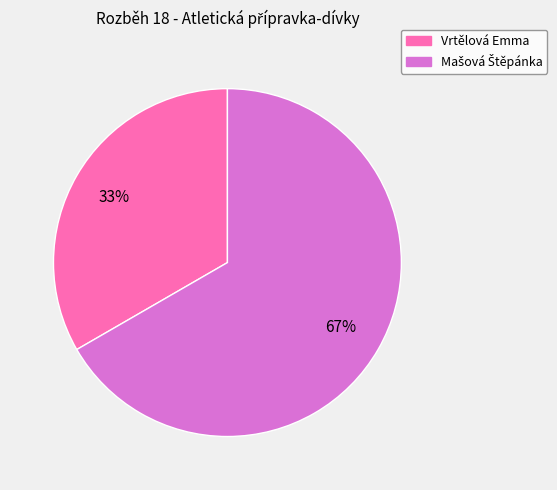

Does Vrtělová Emma represent more than half of the total?

No